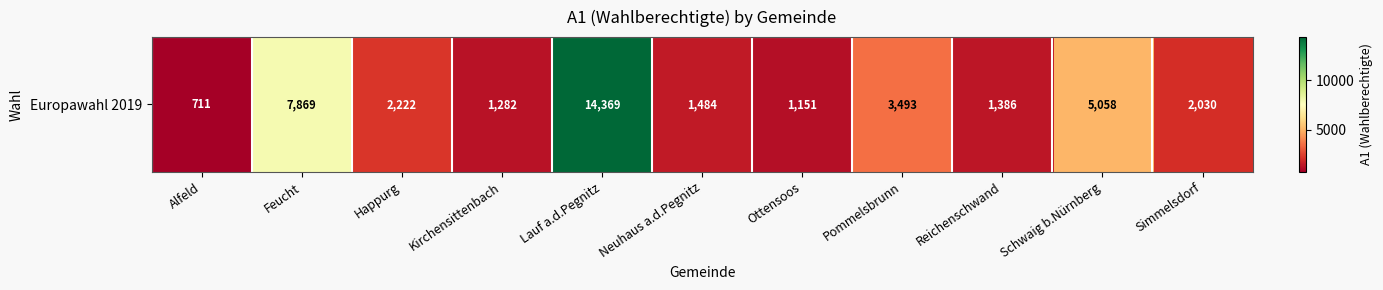

What is the greatest value displayed?

14369